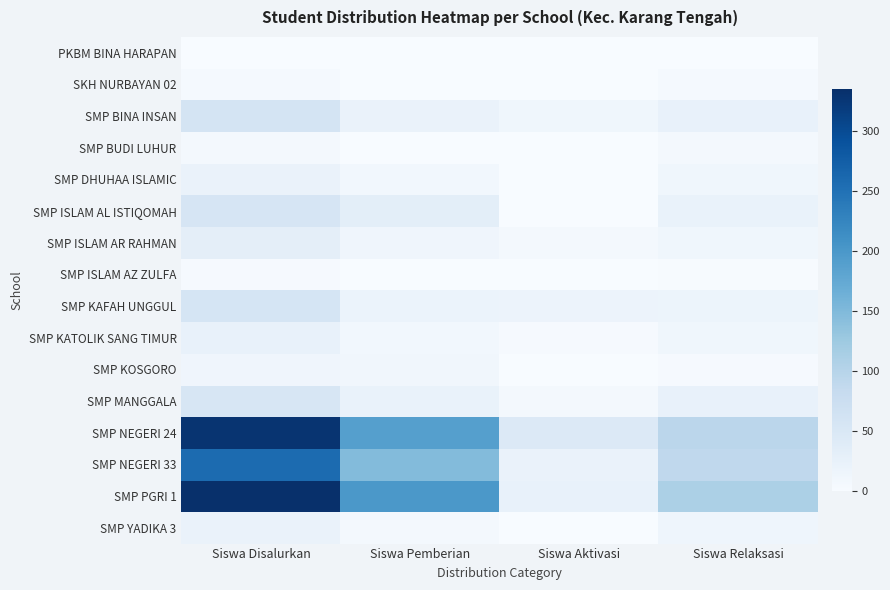

Rank the series at Siswa Disalurkan from highest to lowest value.

SMP PGRI 1, SMP NEGERI 24, SMP NEGERI 33, SMP BINA INSAN, SMP KAFAH UNGGUL, SMP ISLAM AL ISTIQOMAH, SMP MANGGALA, SMP ISLAM AR RAHMAN, SMP KATOLIK SANG TIMUR, SMP DHUHAA ISLAMIC, SMP YADIKA 3, SMP KOSGORO, SMP BUDI LUHUR, SKH NURBAYAN 02, SMP ISLAM AZ ZULFA, PKBM BINA HARAPAN